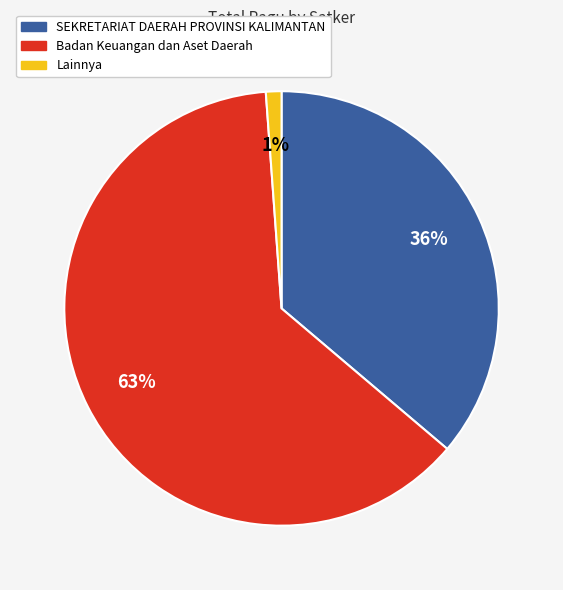

How many segments does this pie chart have?

3